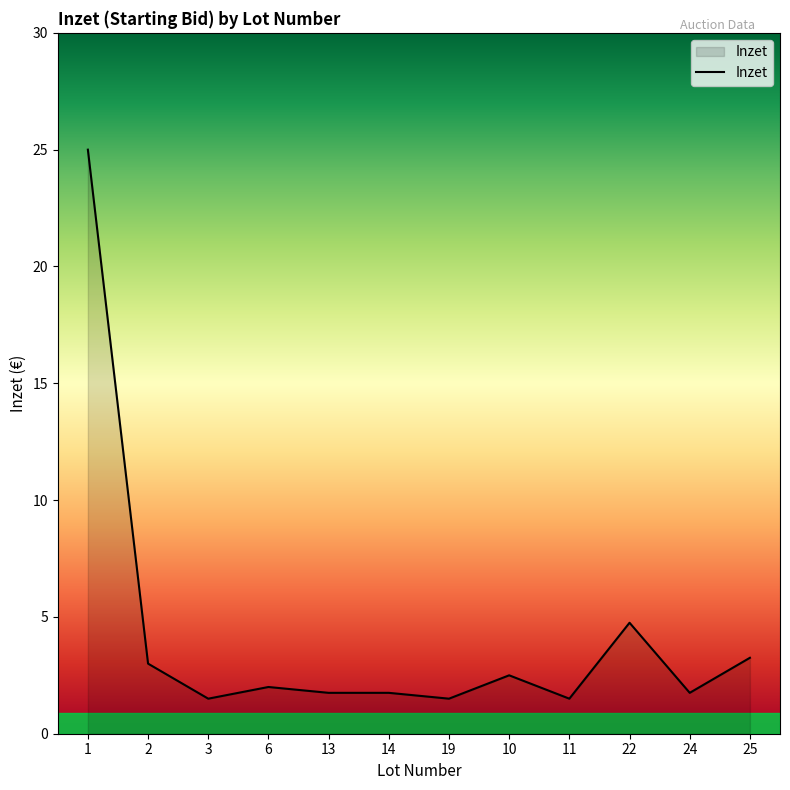

Approximately how many times larger is the value at 19 compared to 22?

0.3